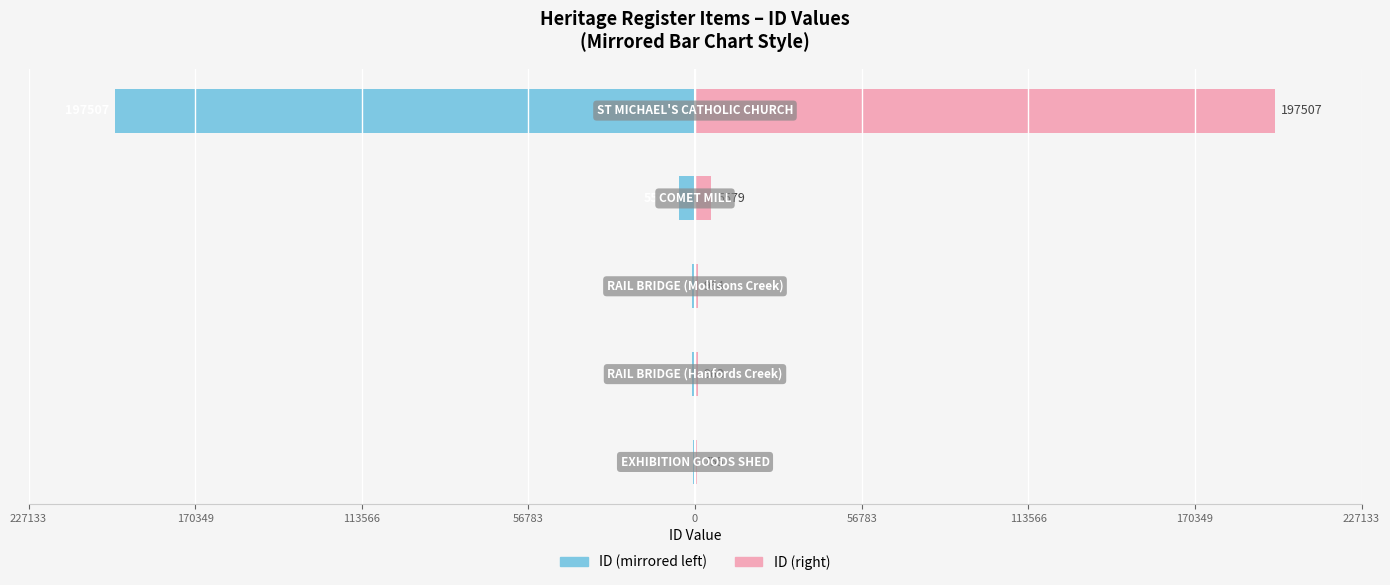

Reading left to right, transcribe all the data shown in this chart.

ID (left): 56783=-755	113566=-963	170349=-964	227133=-5579	0=-197507
ID (right): 56783=755	113566=963	170349=964	227133=5579	0=197507